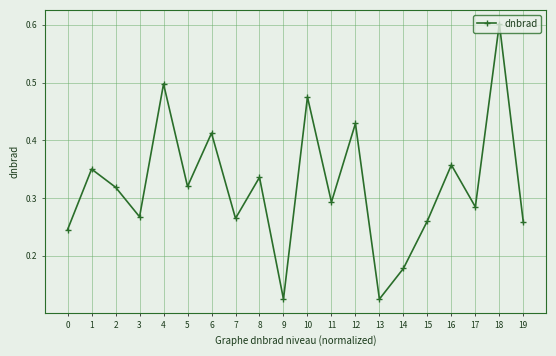

What is the sum of all values?

6.4